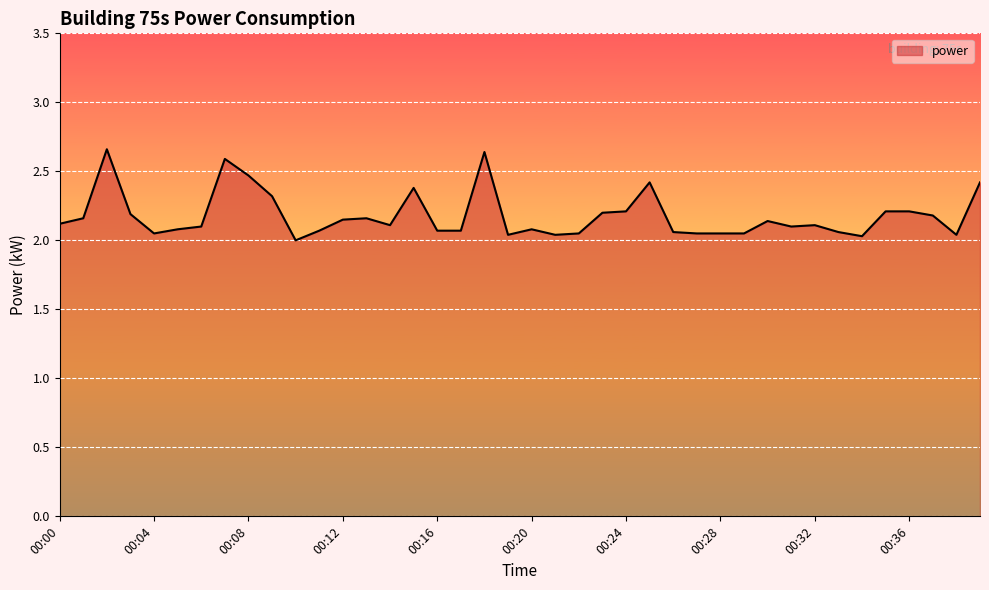

What is the value of the 13th point from the left?

2.1